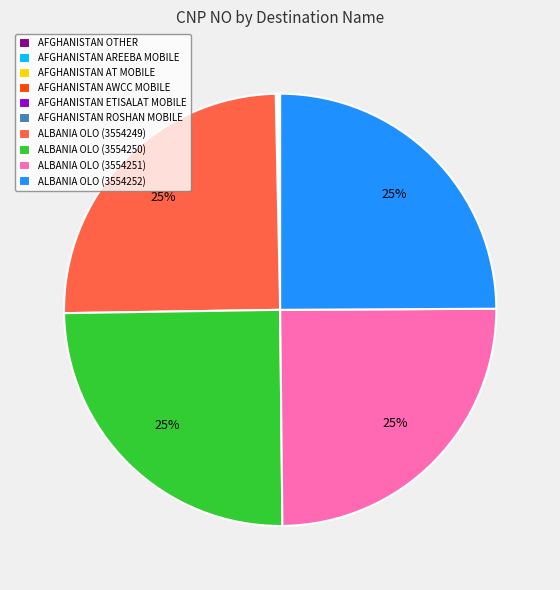

True or false: ALBANIA OLO (3554250) accounts for 25% of the total.

True